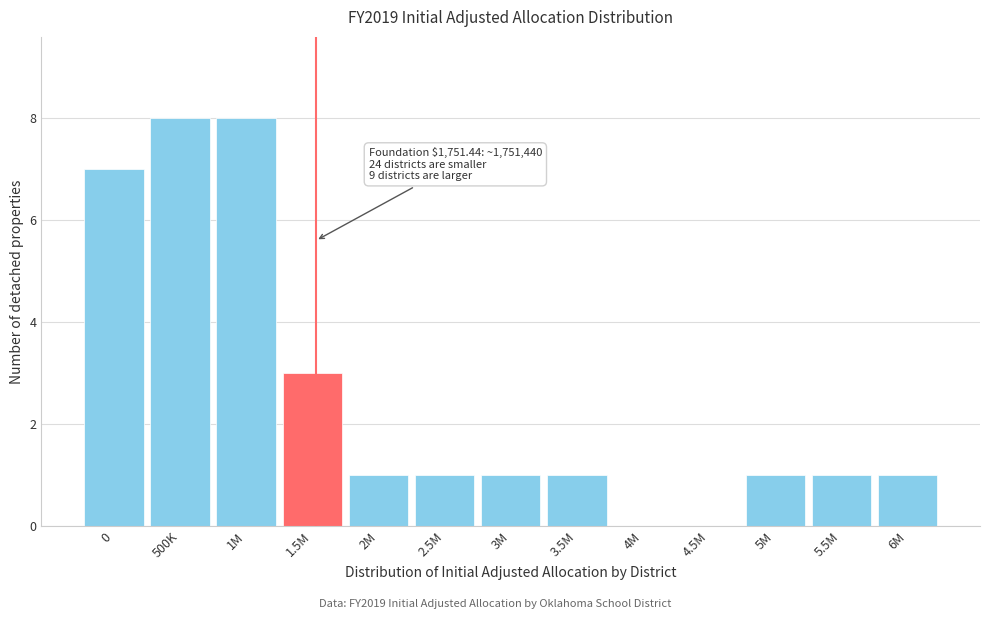

Reading right to left, list all the values displayed in this chart.

6M=1	5.5M=1	5M=1	4.5M=0	4M=0	3.5M=1	3M=1	2.5M=1	2M=1	1.5M=3	1M=8	500K=8	0=7